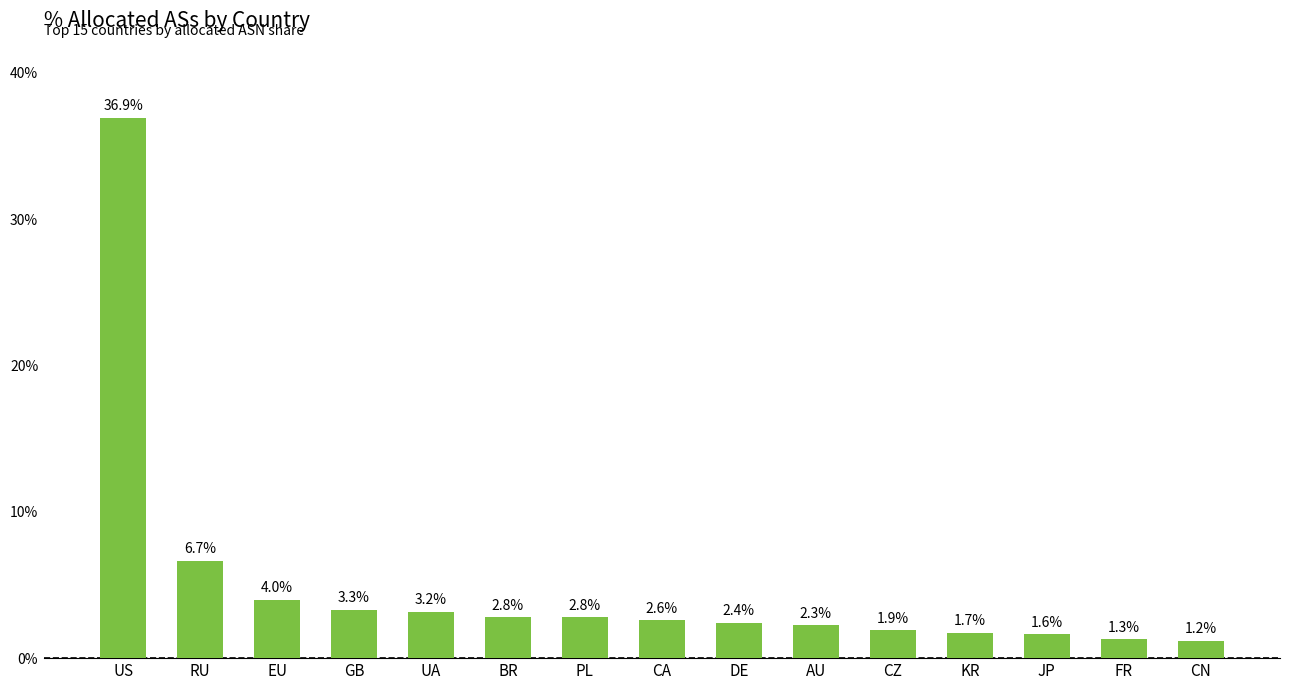

What is the minimum value shown in the chart?

1.2